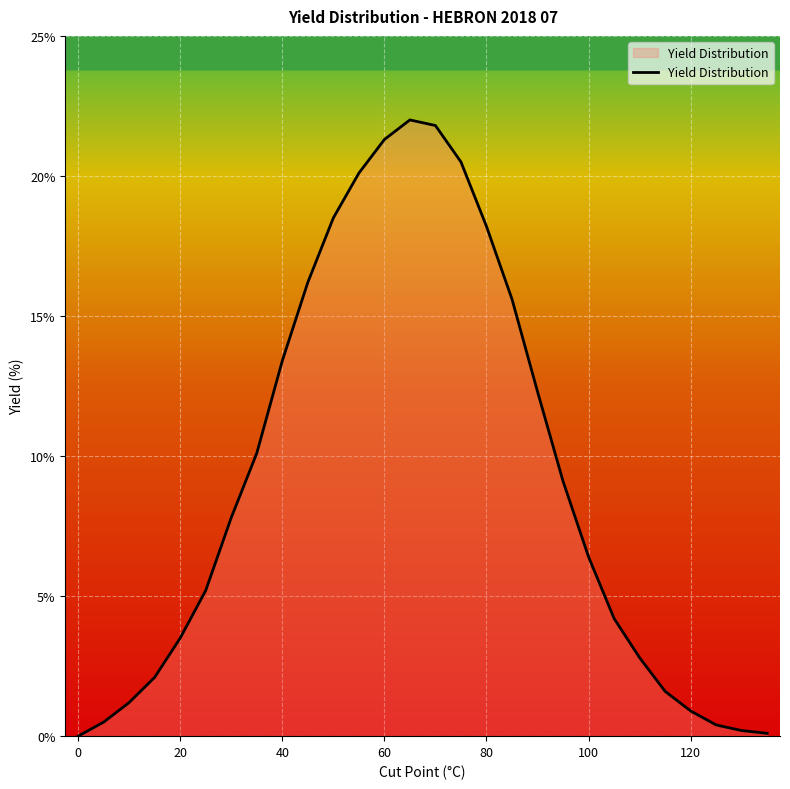

What is the difference between the maximum and minimum values?

22.0